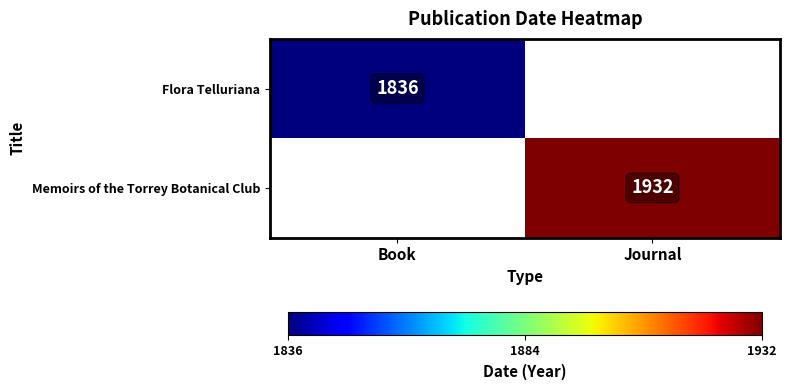

The Memoirs of the Torrey Botanical Club series shows 1932 at Journal. True or false?

True